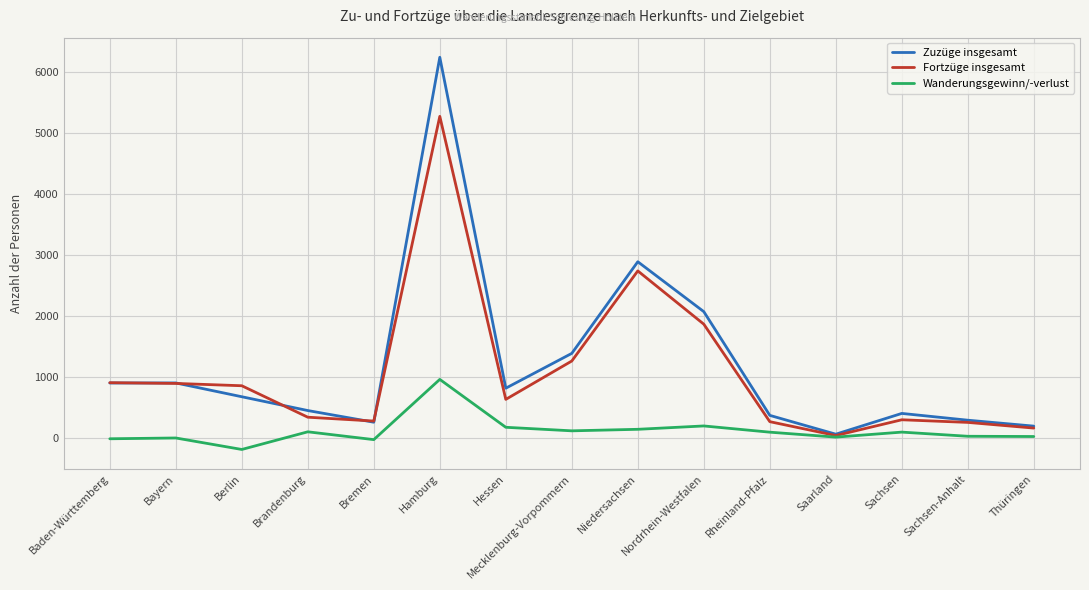

In Wanderungsgewinn/-verlust, how many points are lower than both neighbors (excluding endpoints)?

4